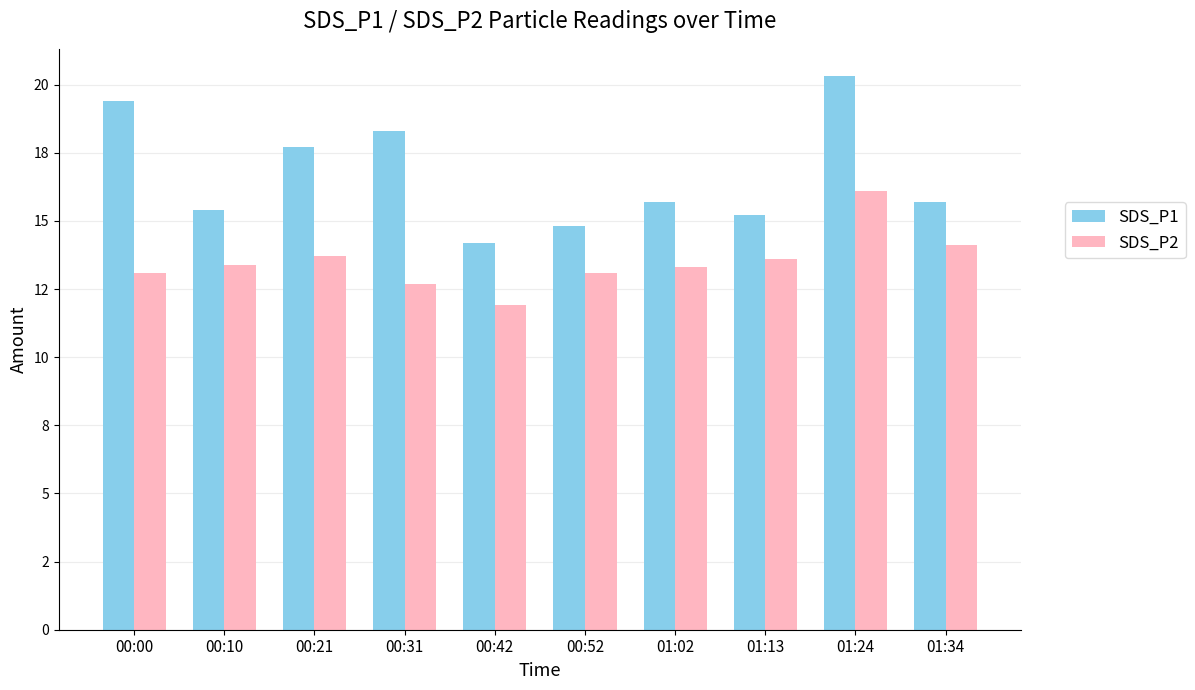

Does the chart contain any negative values?

No